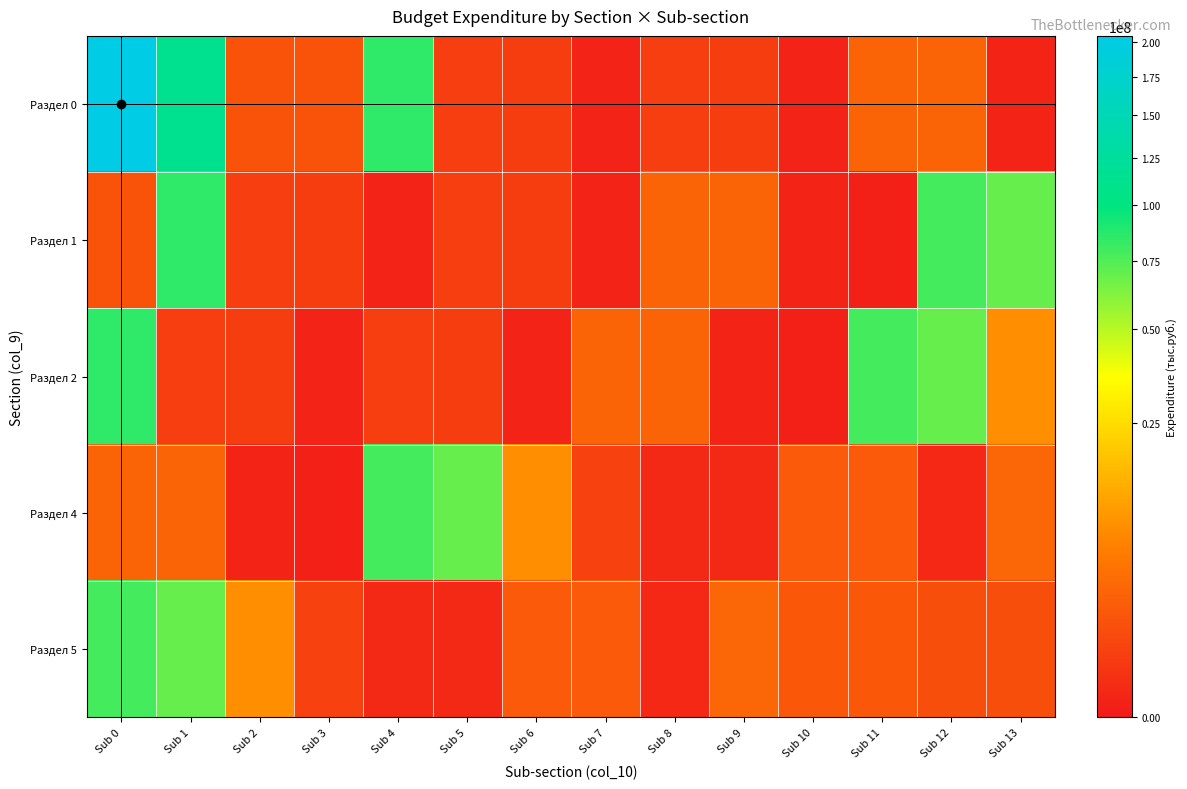

What is the spread (max minus min) of values at Sub 2?

8625000